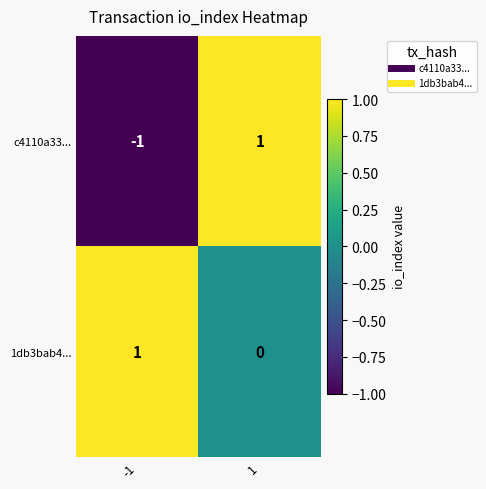

List the series in order of their overall mean, highest first.

1db3bab4..., c4110a33...